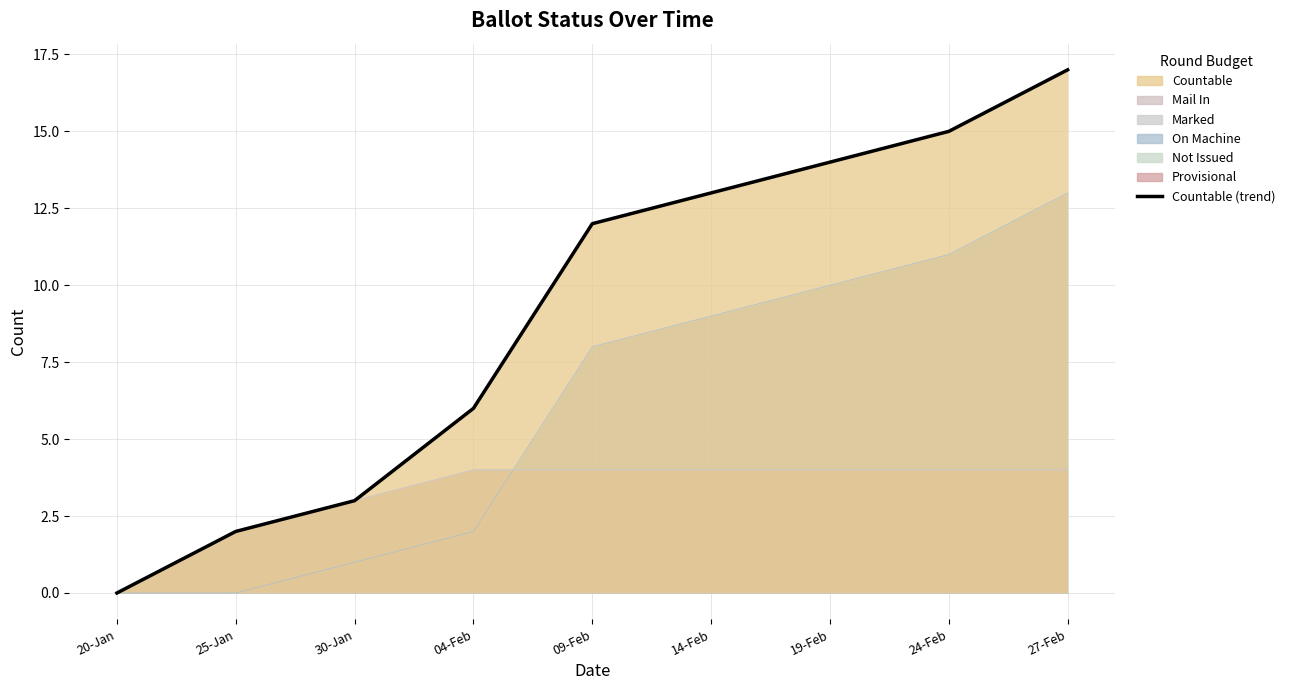

Between 14-Feb and 20-Jan, which is larger?

14-Feb